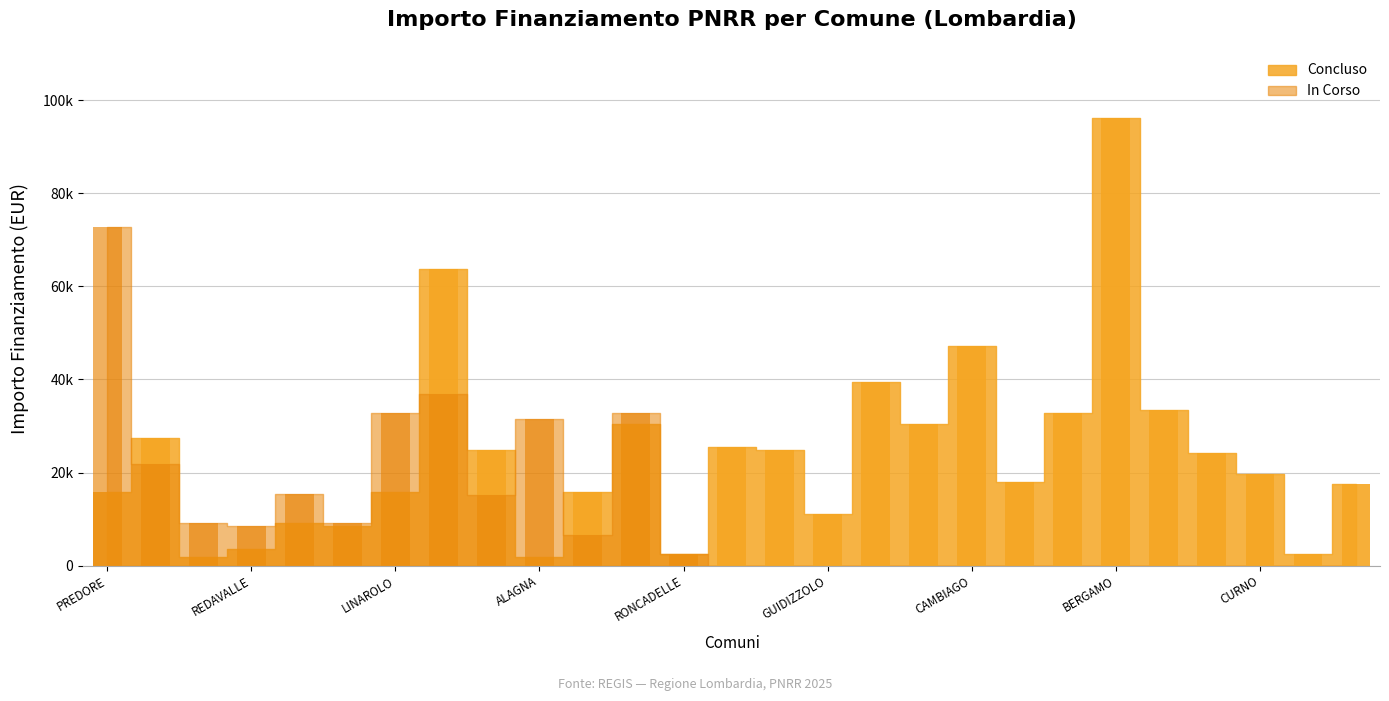

What value does the data have at 10?

15782